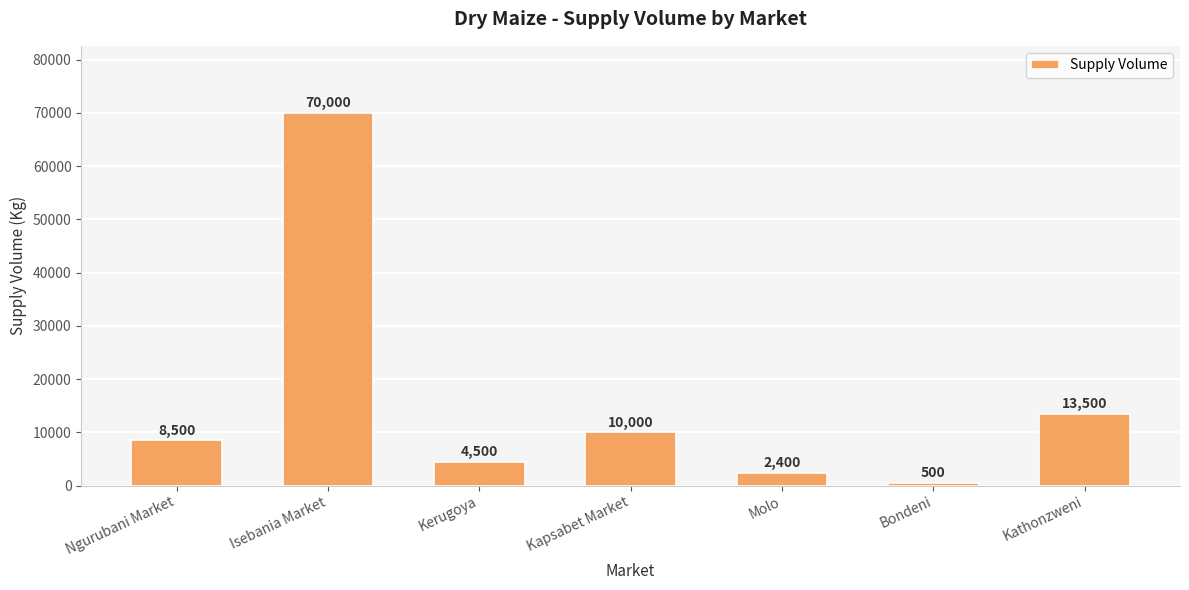

What is the change in value from Isebania Market to Molo?

-67600